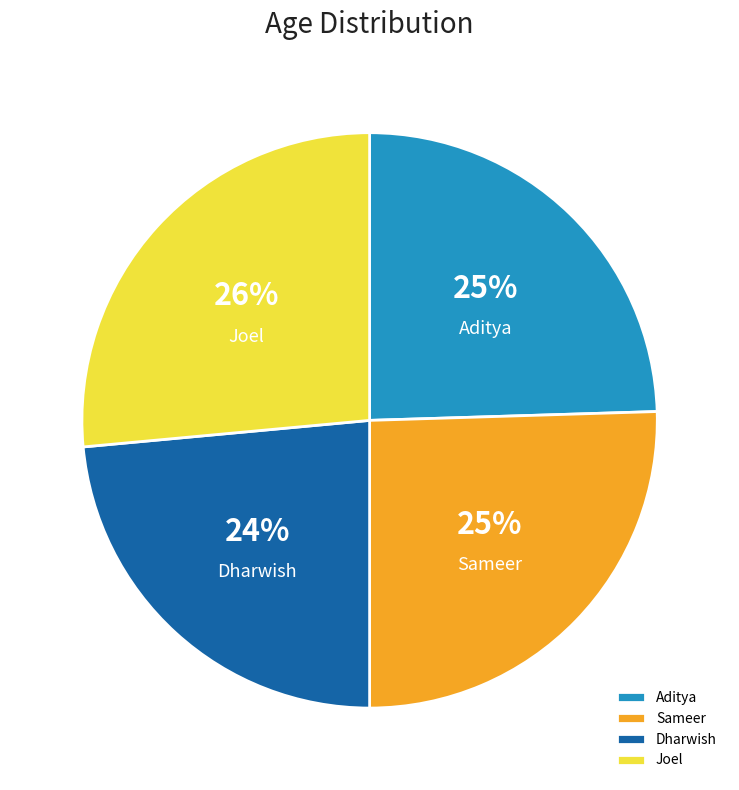

Does Aditya account for over 50% of the chart?

No